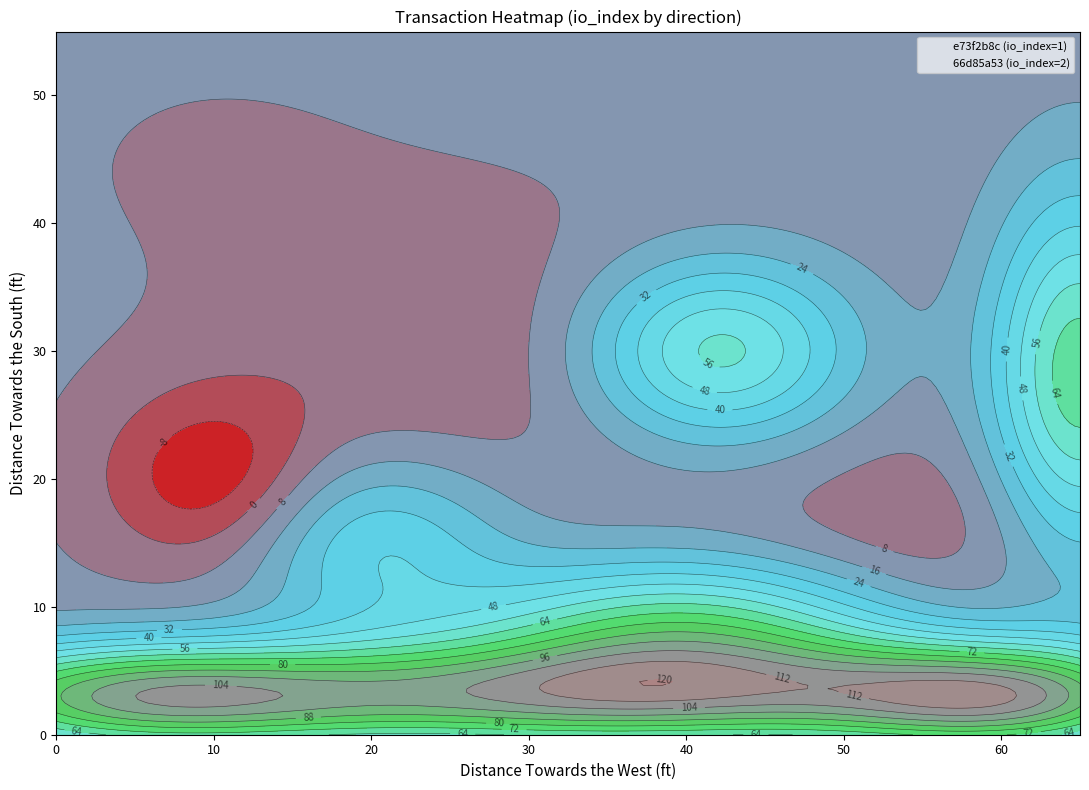

At which category is the sum across all series the highest?

1